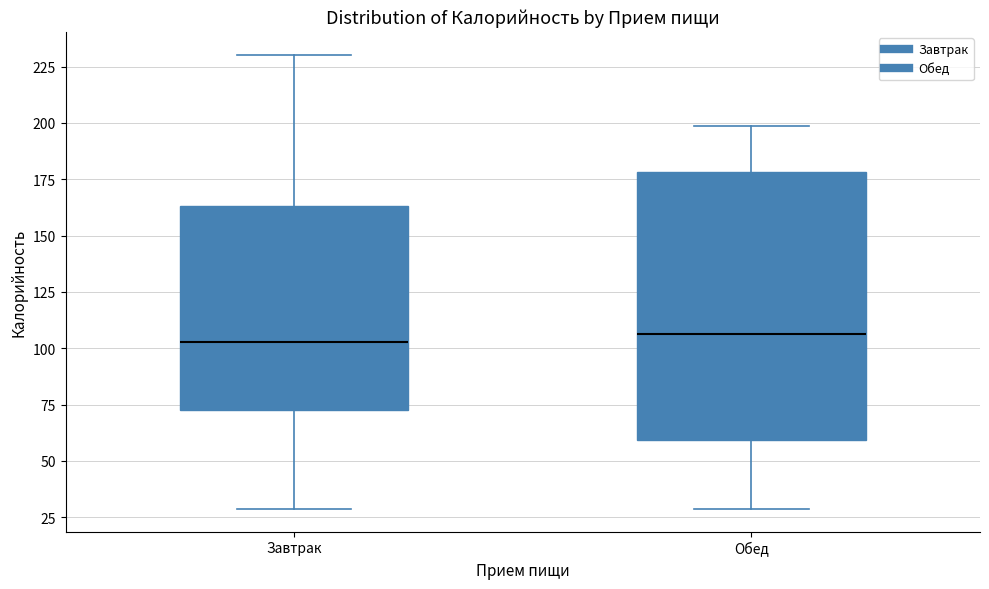

Reading left to right, read every box against the y-axis: the position of its median line, the range the box covers, and the ends of its whiskers. The values are not printed on the chart, so give them approximately, as read against the axis.

Завтрак: median 105, box 75 to 165, whiskers 30 to 230
Обед: median 105, box 60 to 180, whiskers 30 to 200